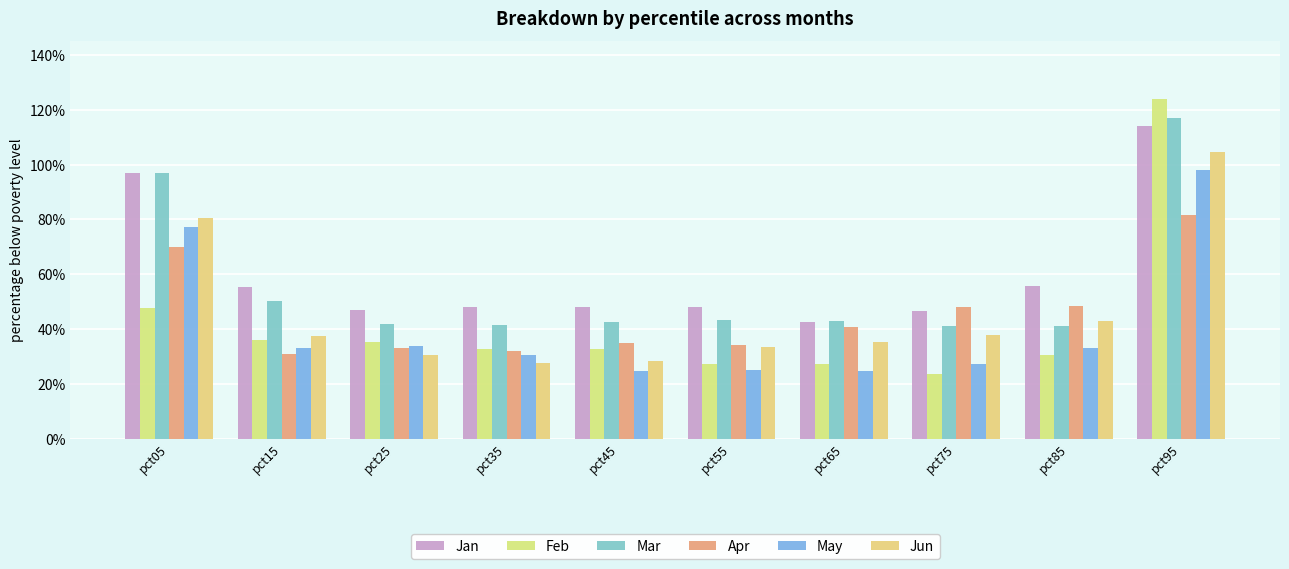

What is the difference between the maximum and minimum values in the May series?

0.7